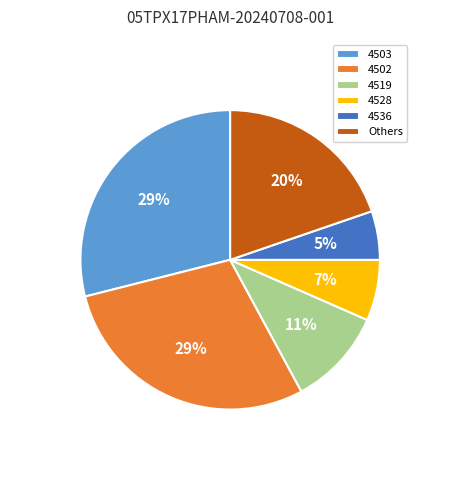

Do 4536 and Others together represent more than half of the pie?

No